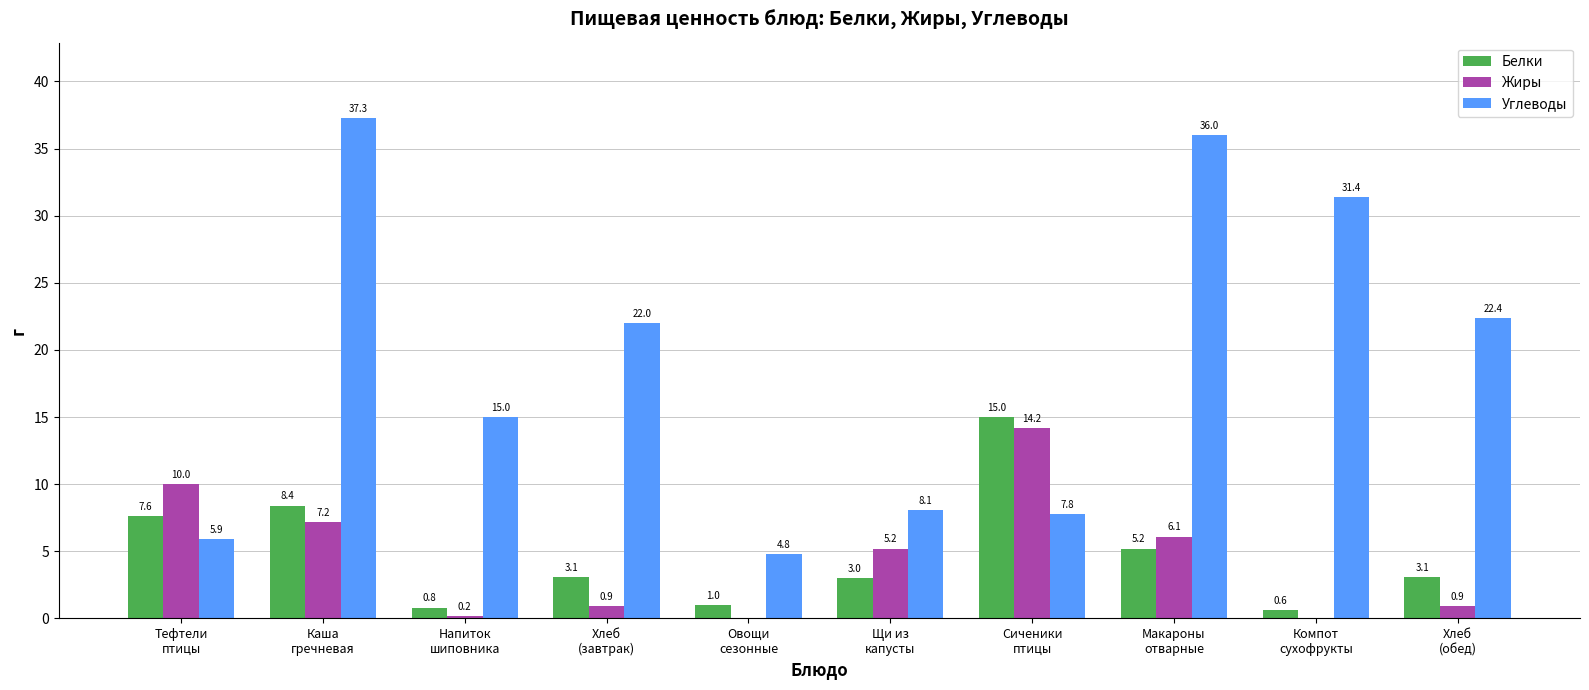

What is the sum of all Жиры values?

44.7